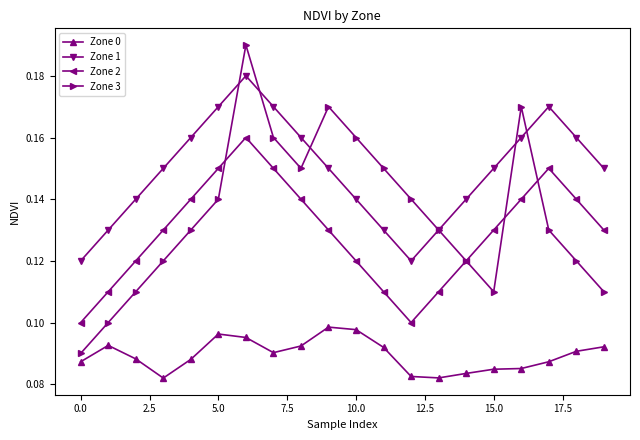

True or false: Zone 1 has more than 1 points higher than both neighbors.

True